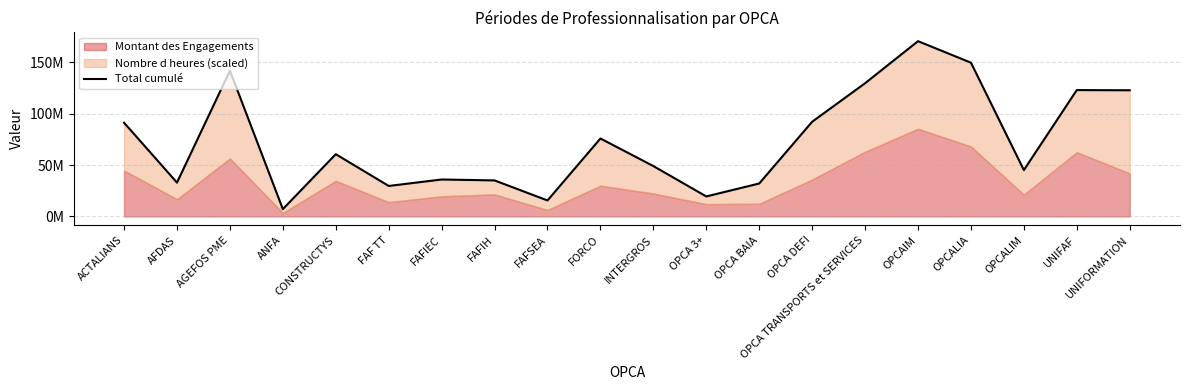

What is the change in value from INTERGROS to OPCA TRANSPORTS et SERVICES?

+80510565.6